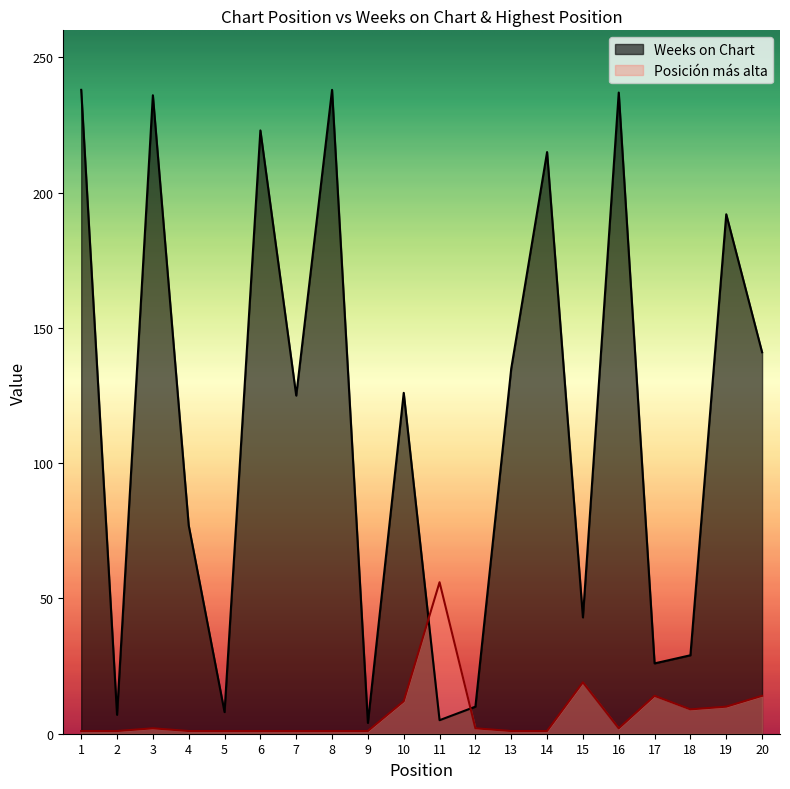

Where does the Posición más alta series first go above 2?

10